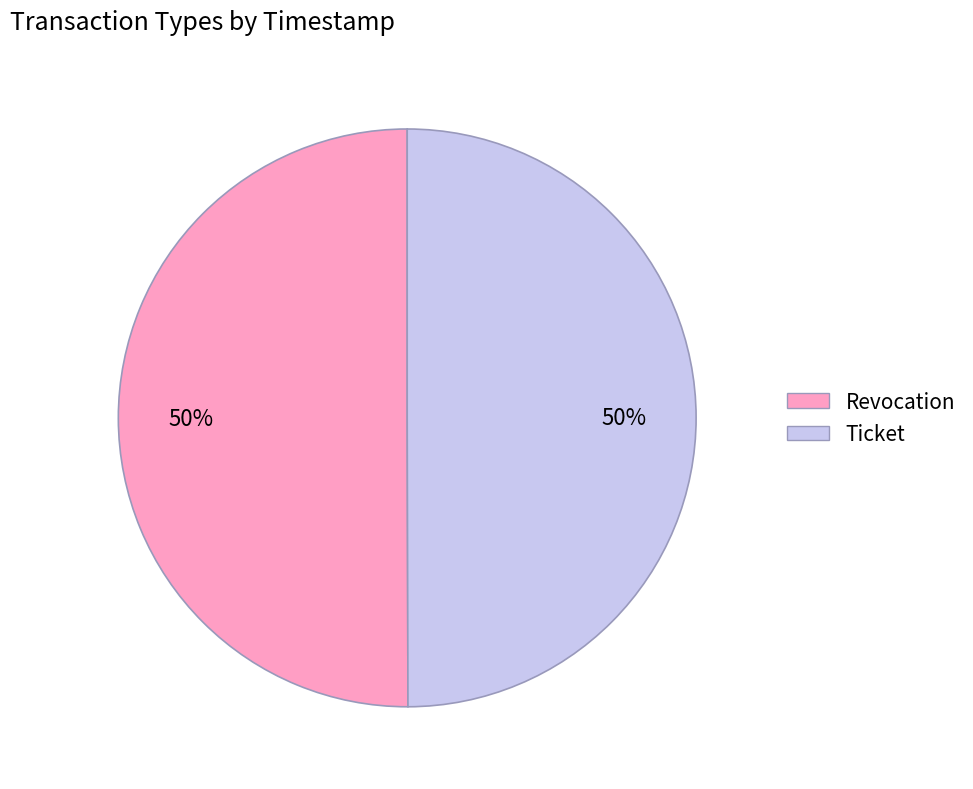

Count the number of slices in the pie.

2